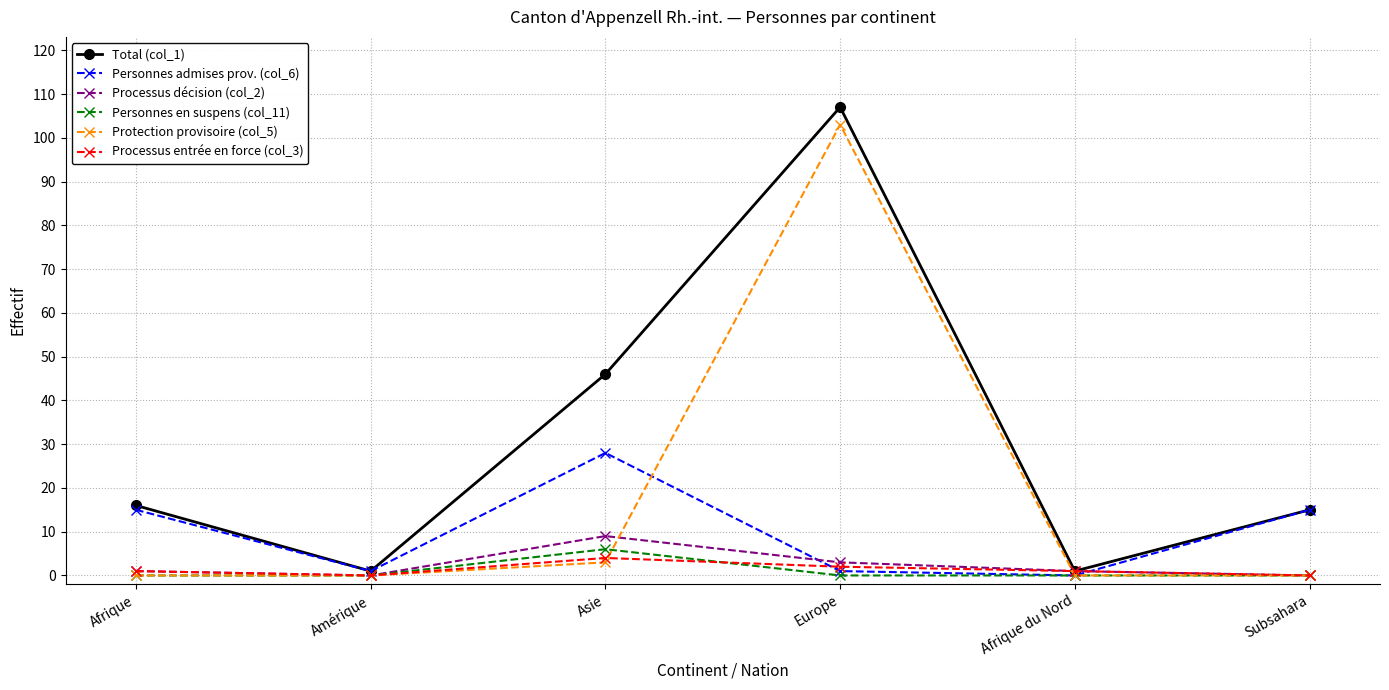

Reading right to left, extract all data points from this chart.

Total (col_1): Subsahara=15	Afrique du Nord=1	Europe=107	Asie=46	Amérique=1	Afrique=16
Personnes admises prov. (col_6): Subsahara=15	Afrique du Nord=0	Europe=1	Asie=28	Amérique=1	Afrique=15
Processus décision (col_2): Subsahara=0	Afrique du Nord=1	Europe=3	Asie=9	Amérique=0	Afrique=1
Personnes en suspens (col_11): Subsahara=0	Afrique du Nord=0	Europe=0	Asie=6	Amérique=0	Afrique=0
Protection provisoire (col_5): Subsahara=0	Afrique du Nord=0	Europe=103	Asie=3	Amérique=0	Afrique=0
Processus entrée en force (col_3): Subsahara=0	Afrique du Nord=1	Europe=2	Asie=4	Amérique=0	Afrique=1